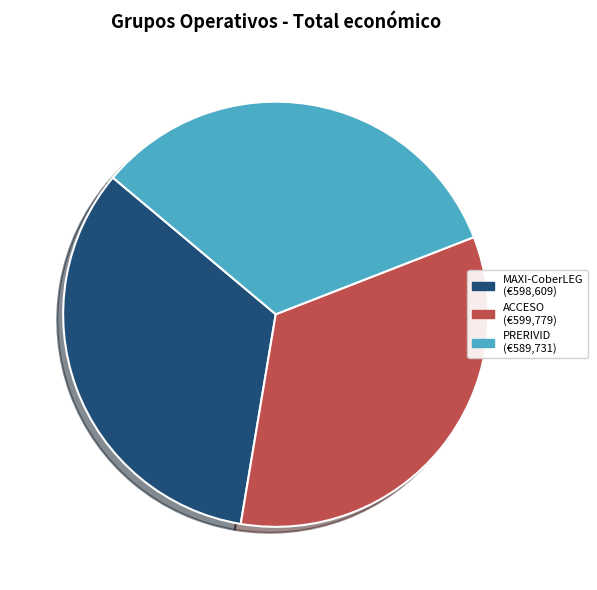

Does any single category account for the majority?

No